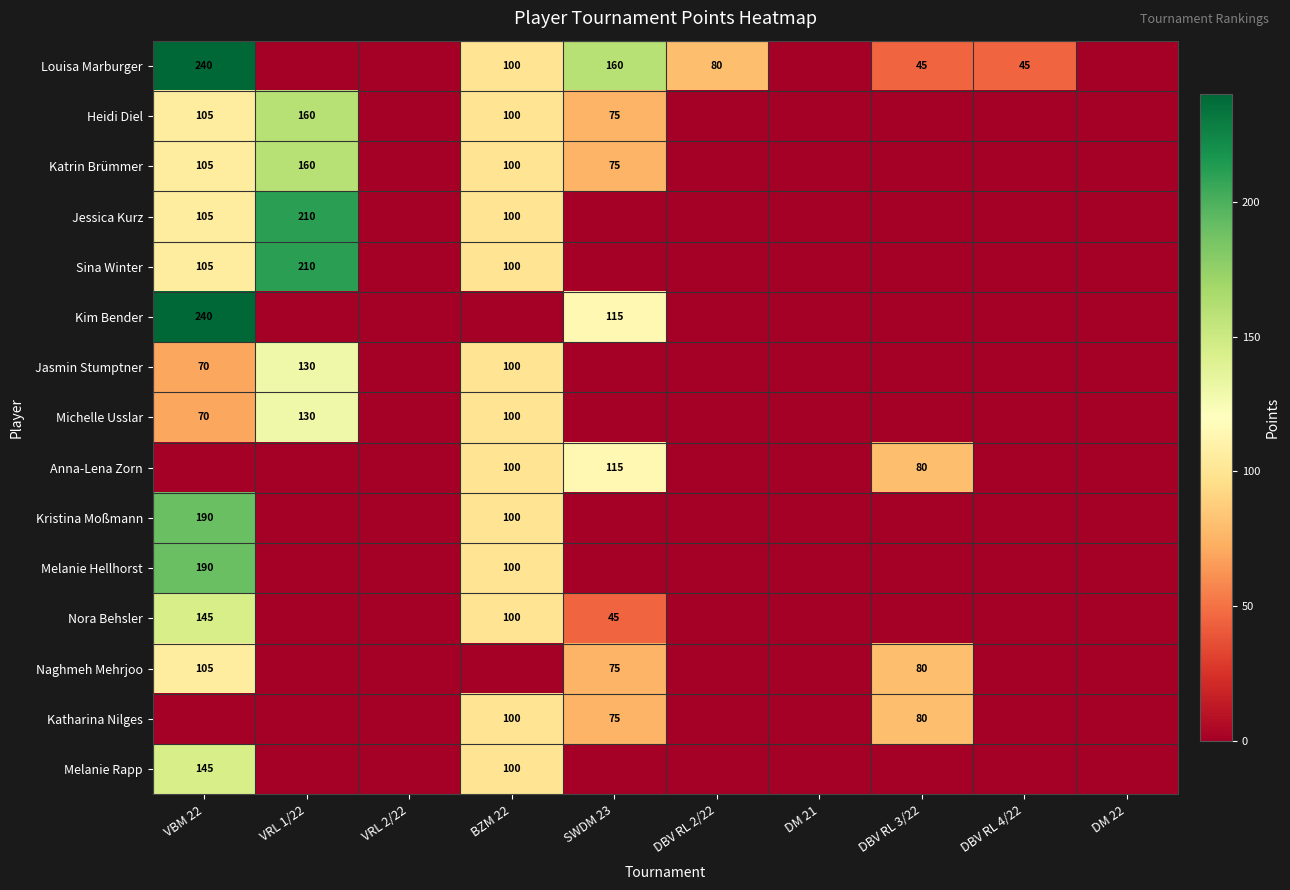

The value of Jasmin Stumptner at VRL 1/22 is 130. True or false?

True